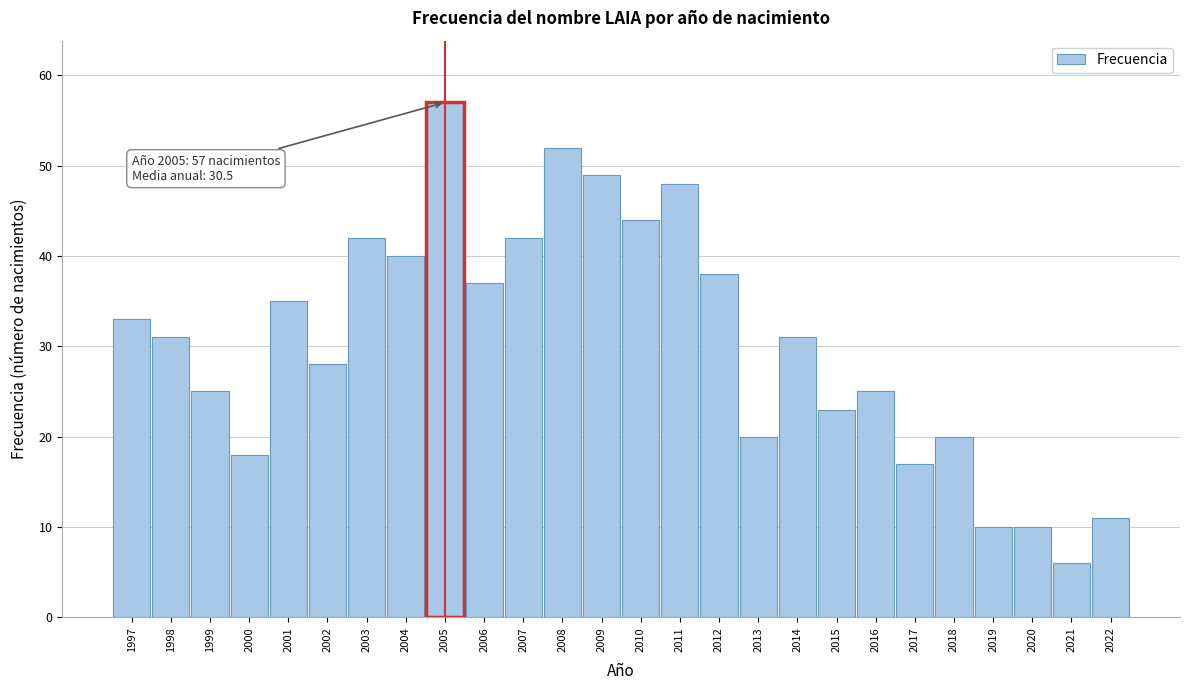

Reading left to right, list all the values displayed in this chart.

33	31	25	18	35	28	42	40	57	37	42	52	49	44	48	38	20	31	23	25	17	20	10	10	6	11